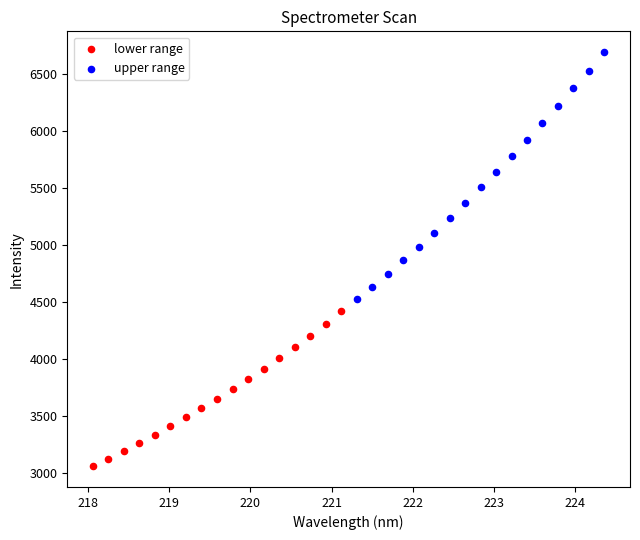

Which series contains the highest Y value?

upper range